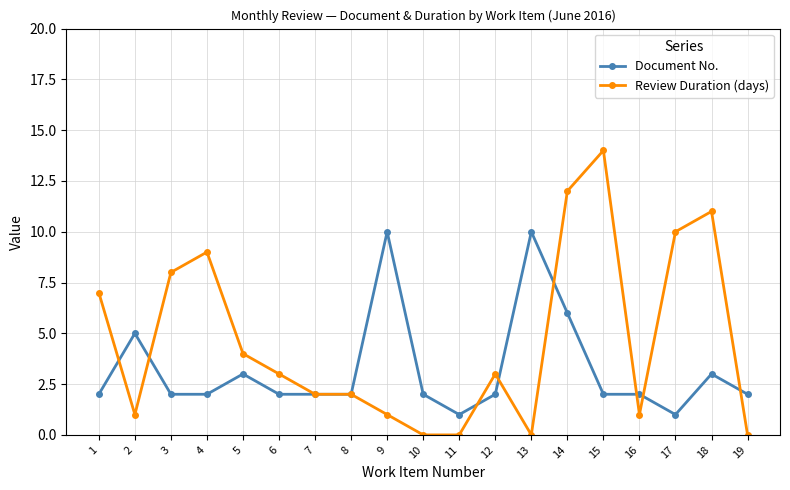

Rank the series by their maximum value, from lowest to highest.

Document No., Review Duration (days)